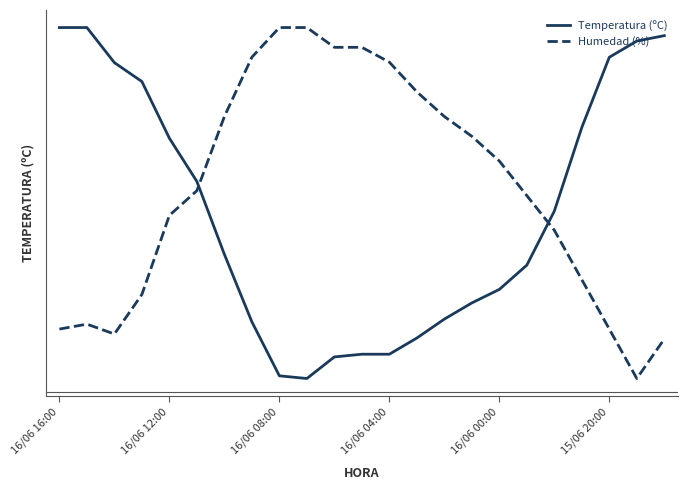

At how many categories does at least one series exceed 17?

23